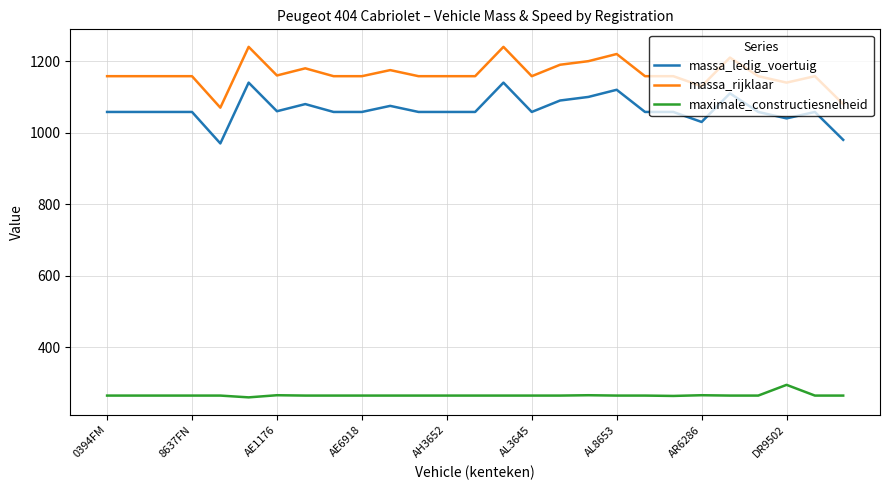

True or false: massa_rijklaar and massa_ledig_voertuig intersect in this chart.

False